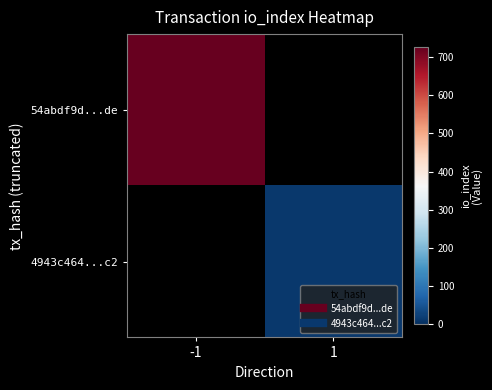

At which category does the chart reach its peak across all series?

-1